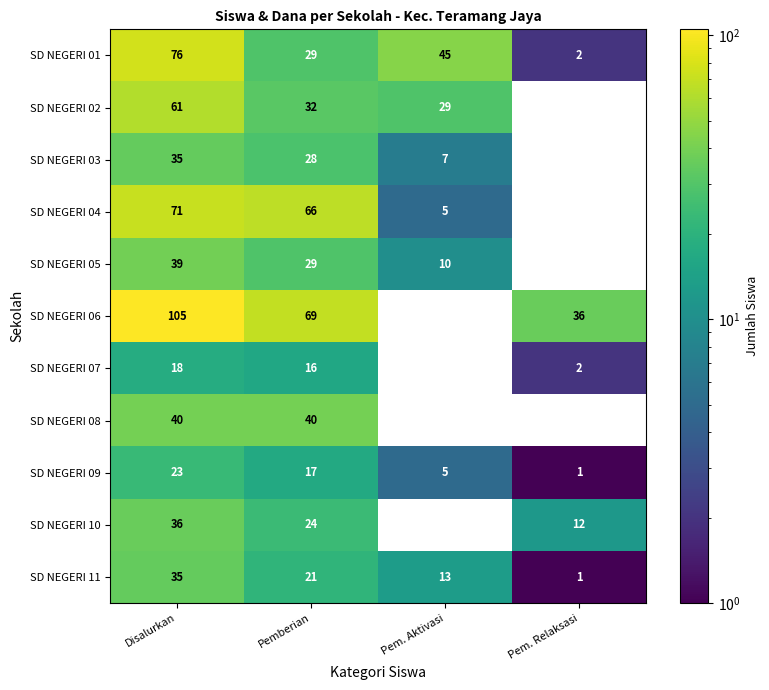

Rank the categories by SD NEGERI 06 value from highest to lowest.

Disalurkan, Pemberian, Pem. Relaksasi, Pem. Aktivasi